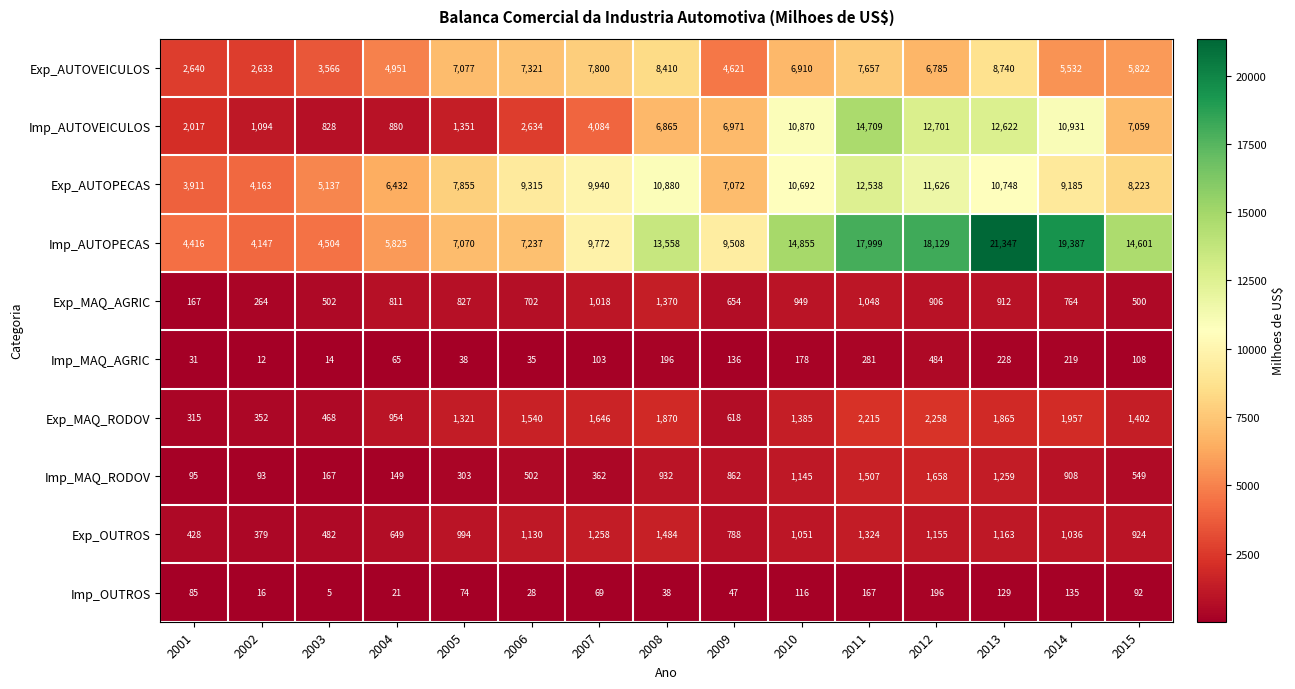

Where is Exp_OUTROS nearest to the value 931?

2015